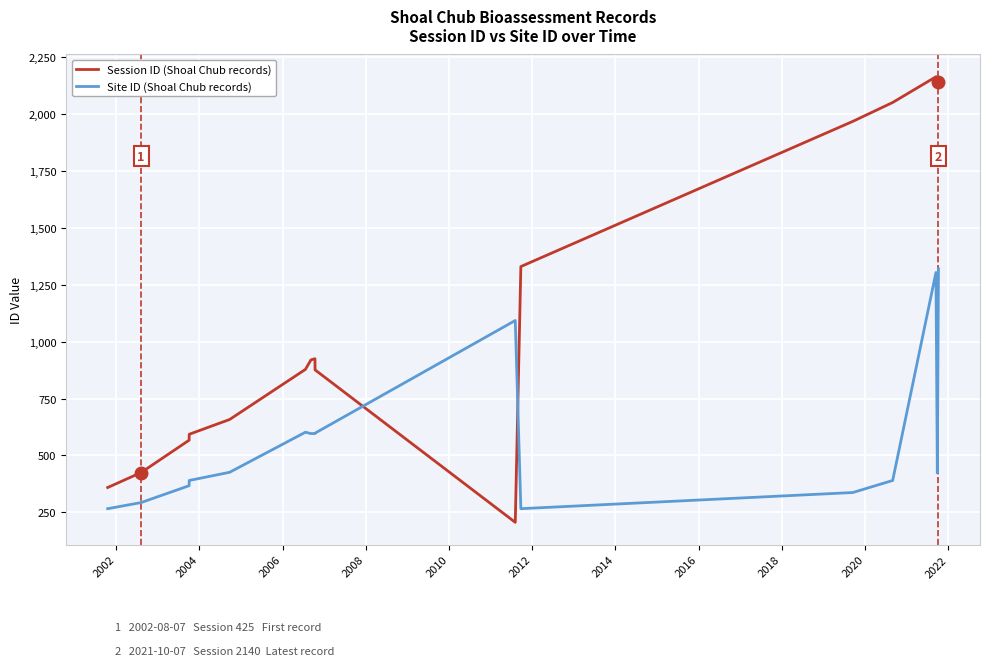

List the series in order of their peak value, highest first.

Session ID (Shoal Chub records), Site ID (Shoal Chub records)